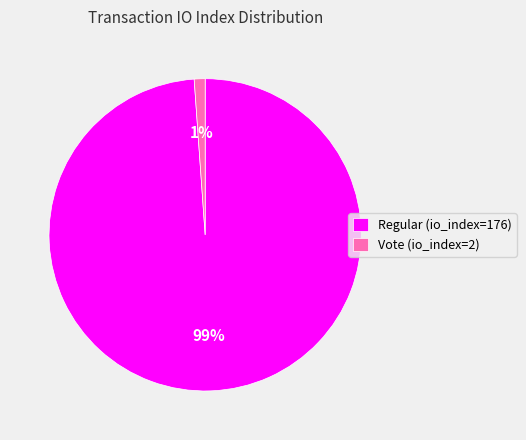

The Regular (io_index=176) slice represents 86% of the pie. True or false?

False